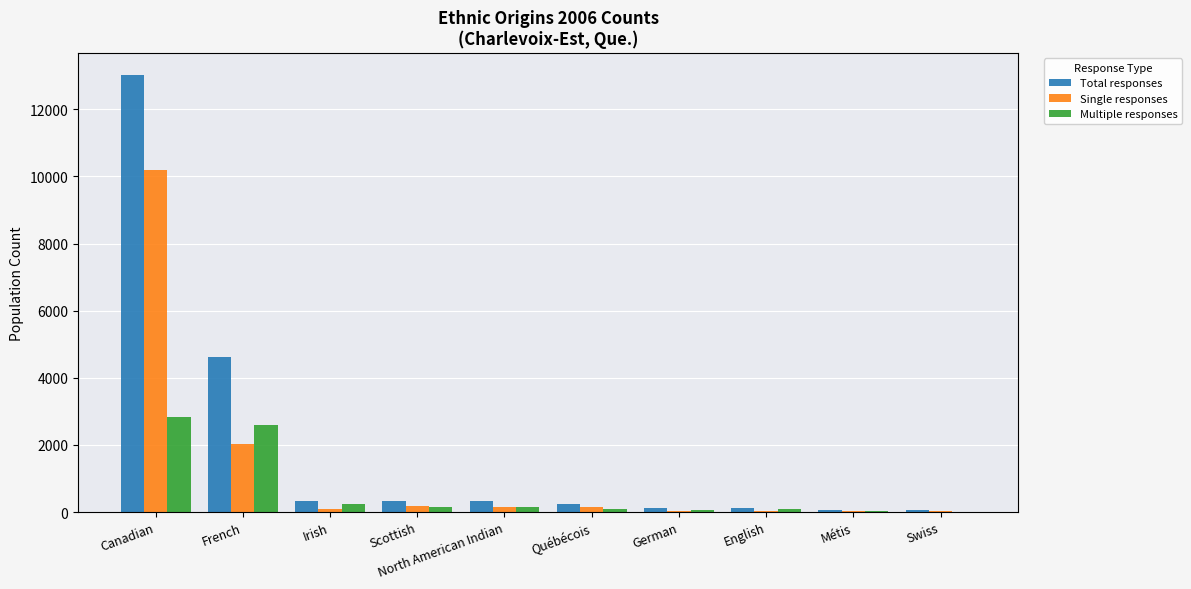

How many groups of bars are there?

10